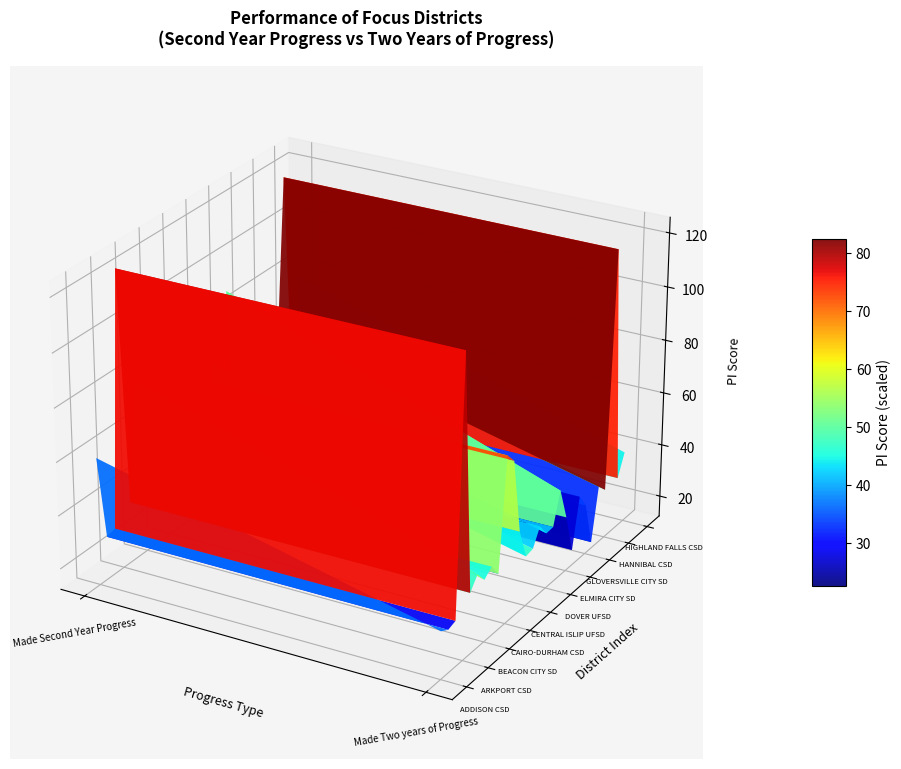

What is the sum of all values?

1964.8